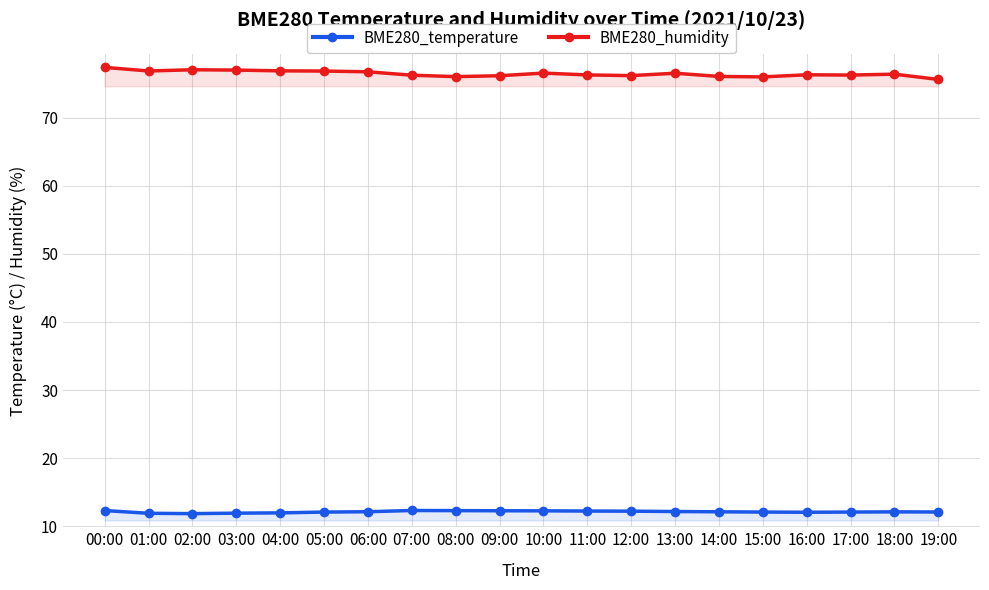

Reading left to right, extract all data points from this chart.

BME280_temperature: 00:00=12.3	01:00=11.9	02:00=11.9	03:00=11.9	04:00=12.0	05:00=12.1	06:00=12.1	07:00=12.3	08:00=12.3	09:00=12.3	10:00=12.3	11:00=12.2	12:00=12.2	13:00=12.2	14:00=12.1	15:00=12.1	16:00=12.1	17:00=12.1	18:00=12.1	19:00=12.1
BME280_humidity: 00:00=77.4	01:00=76.8	02:00=77.0	03:00=77.0	04:00=76.9	05:00=76.8	06:00=76.7	07:00=76.2	08:00=76.0	09:00=76.2	10:00=76.5	11:00=76.3	12:00=76.2	13:00=76.5	14:00=76.0	15:00=76.0	16:00=76.3	17:00=76.2	18:00=76.4	19:00=75.6